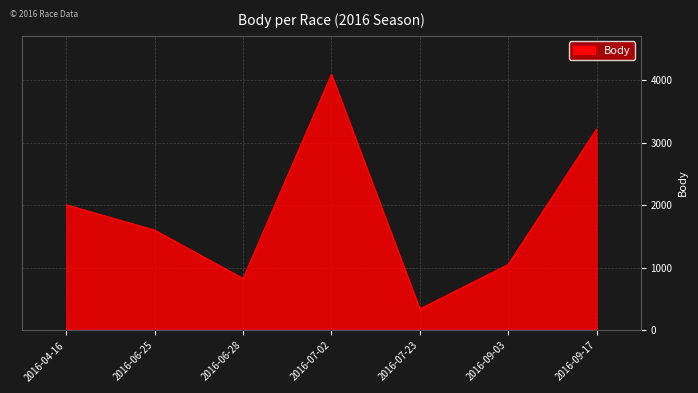

The chart shows a value of 6585 at 2016-07-02. True or false?

False